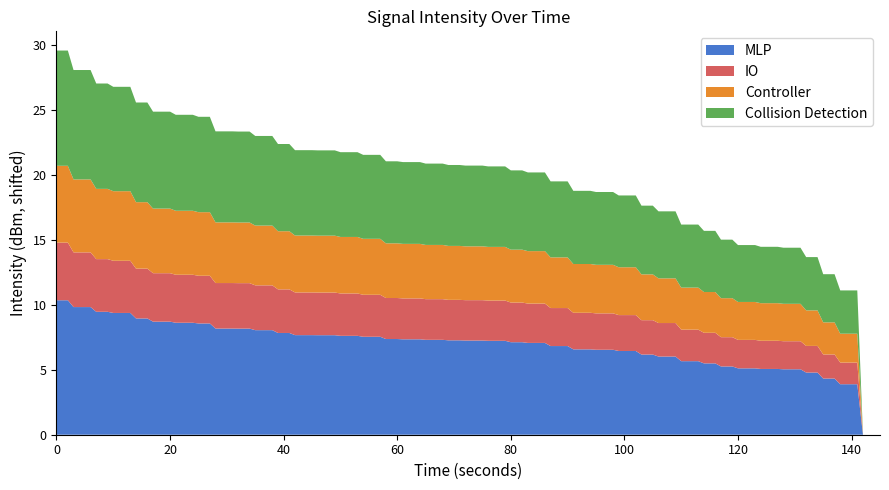

What is the highest value of the MLP series?

10.4